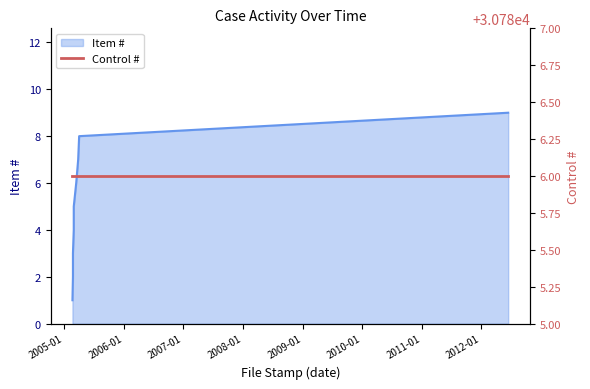

Is it true that the value at 2005-03-02 is 1?

False